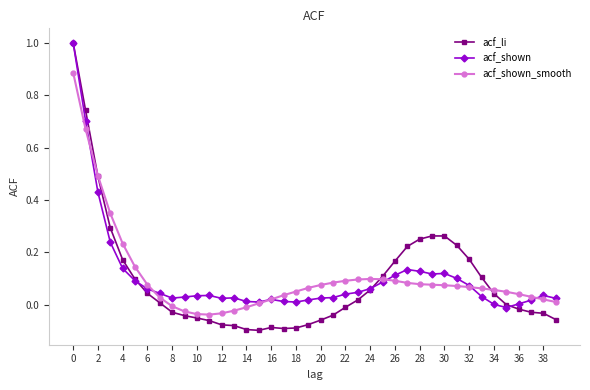

What is the greatest value displayed?

1.0